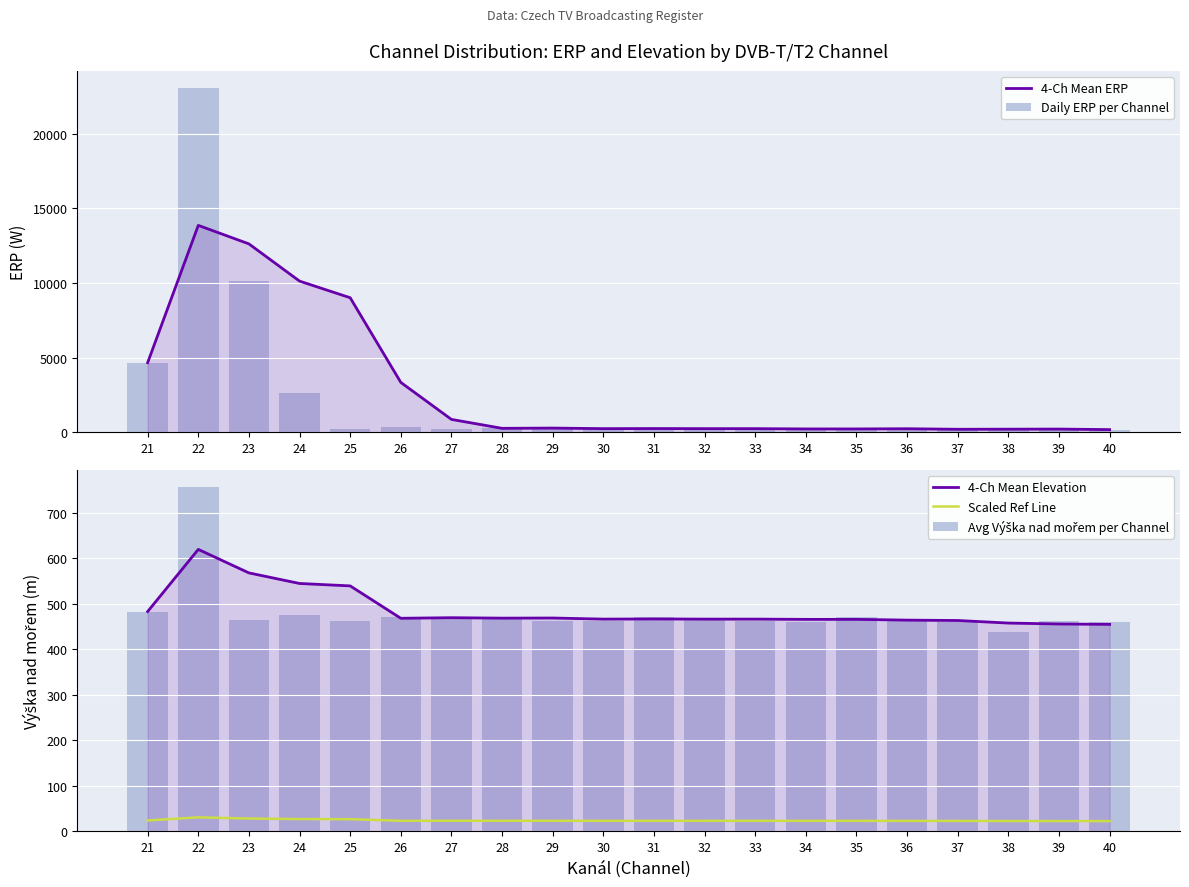

At how many categories does at least one series exceed 21656?

1